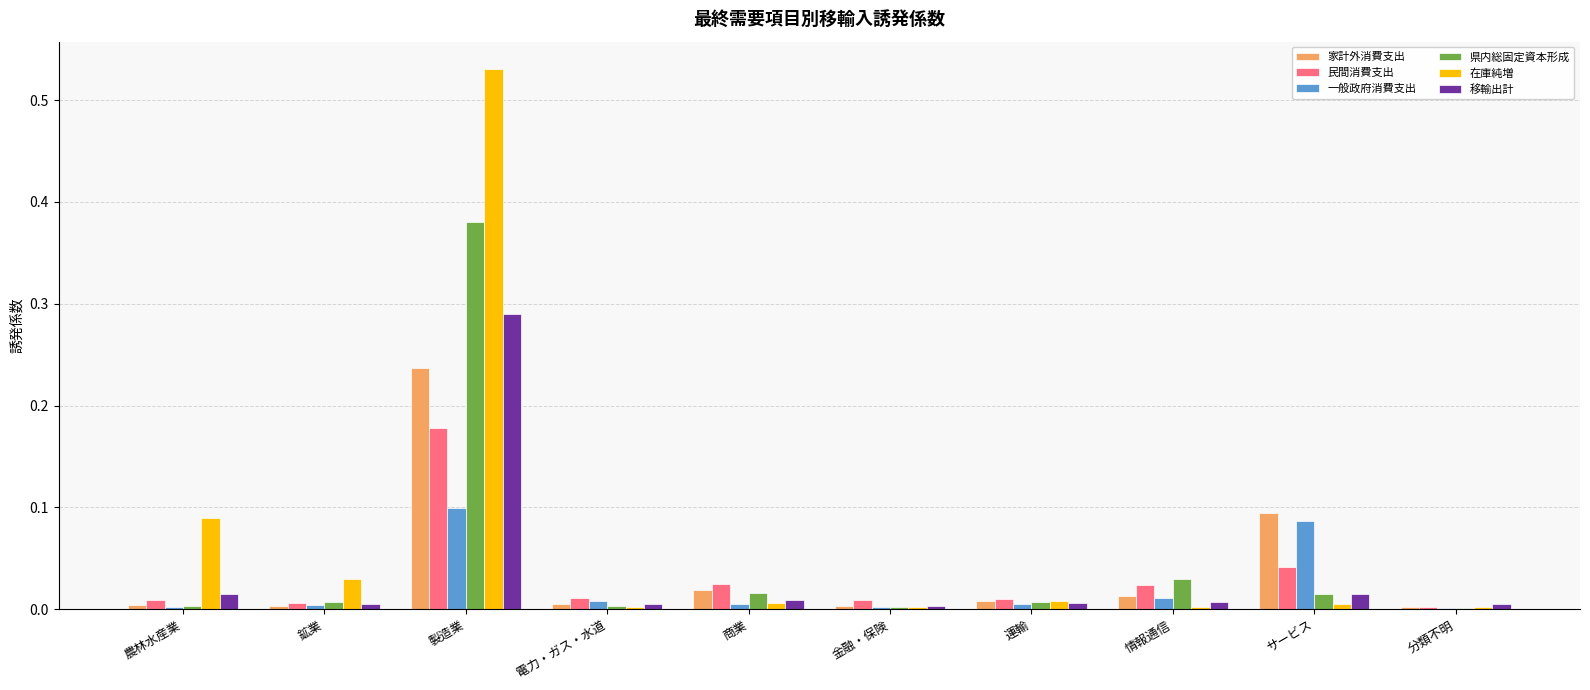

Is the value of 在庫純増 at 分類不明 greater than the value of 県内総固定資本形成 at 運輸?

No